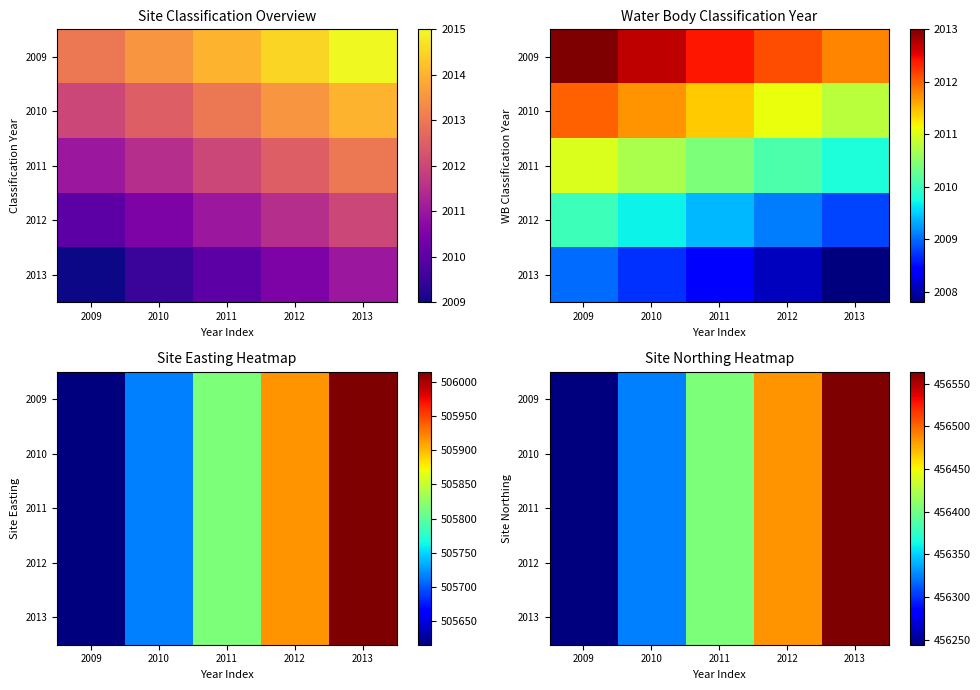

At 2012, list the series in order from smallest to largest.

2009, 2010, 2011, 2012, 2013